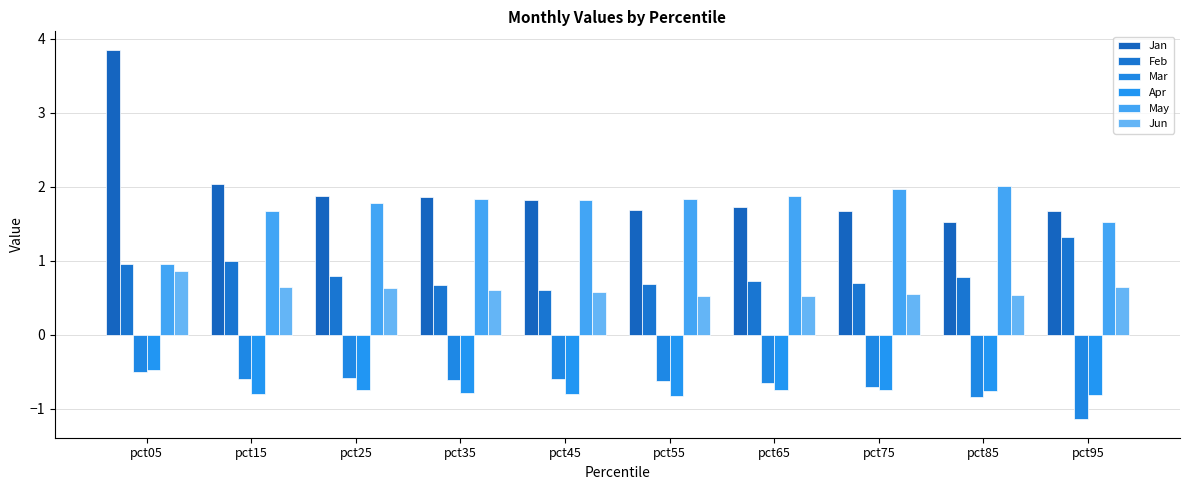

What is the difference between the maximum and minimum values in the May series?

1.0